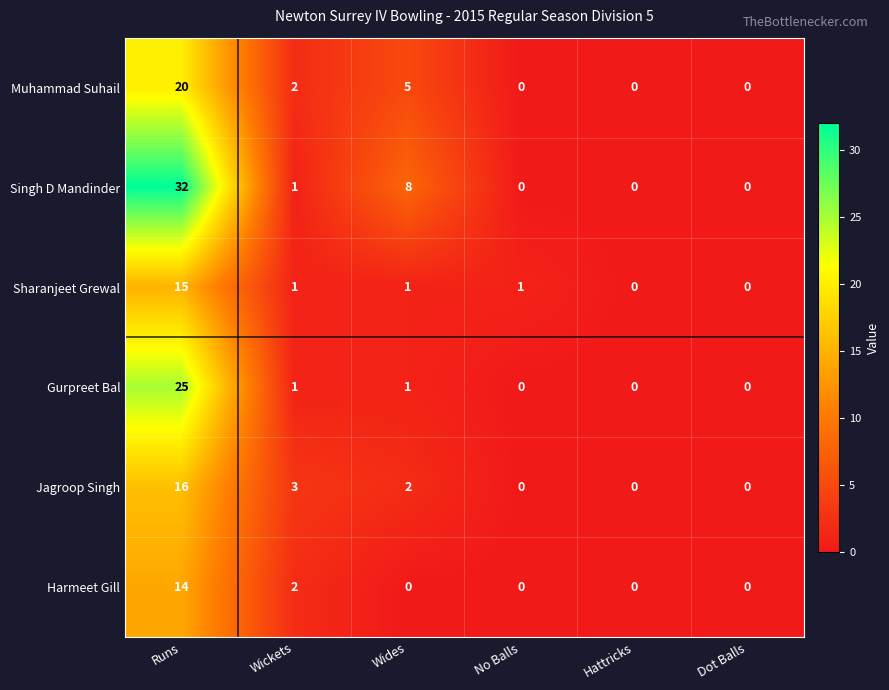

Which series has the largest total across all categories?

Singh D Mandinder